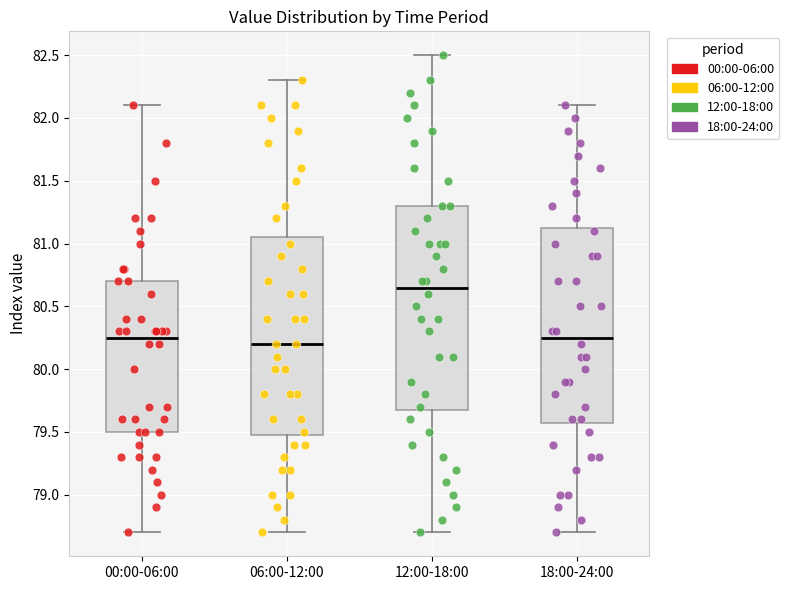

Reading left to right, read every box against the y-axis: the position of its median line, the range the box covers, and the ends of its whiskers. The values are not printed on the chart, so give them approximately, as read against the axis.

00:00-06:00: median 80.25, box 79.50 to 80.70, whiskers 78.70 to 82.10
06:00-12:00: median 80.20, box 79.50 to 81.05, whiskers 78.70 to 82.30
12:00-18:00: median 80.65, box 79.70 to 81.30, whiskers 78.70 to 82.50
18:00-24:00: median 80.25, box 79.60 to 81.15, whiskers 78.70 to 82.10